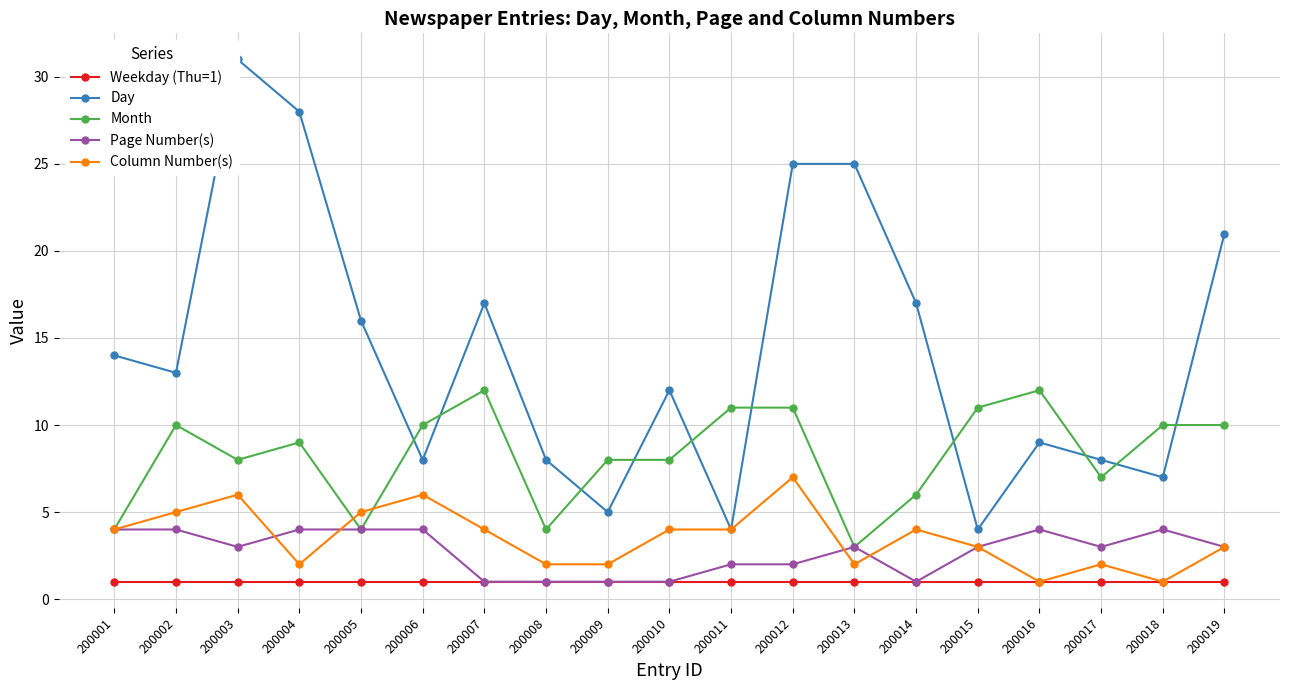

How many interior local peaks does the Page Number(s) series have?

3